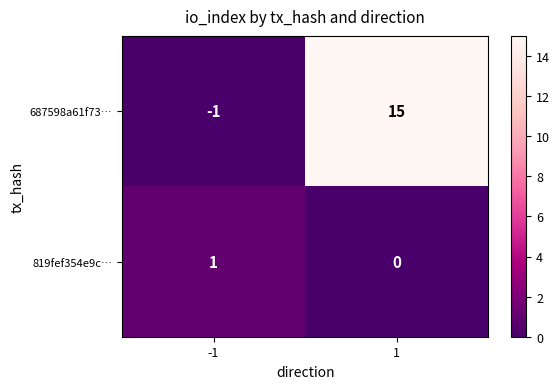

How many series are shown in this chart?

2